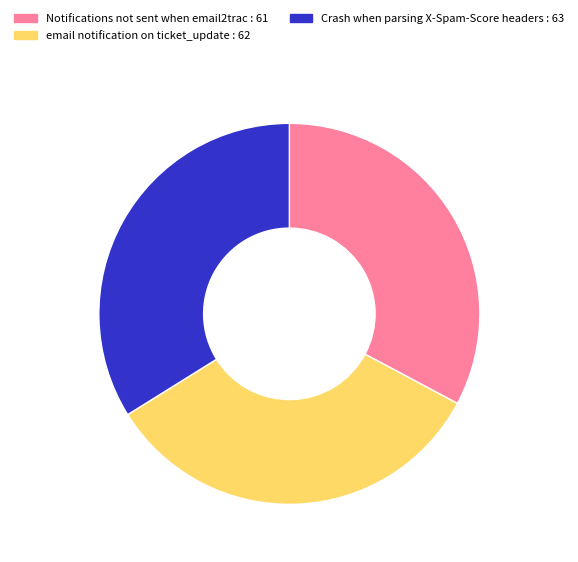

Count the number of slices in the pie.

3